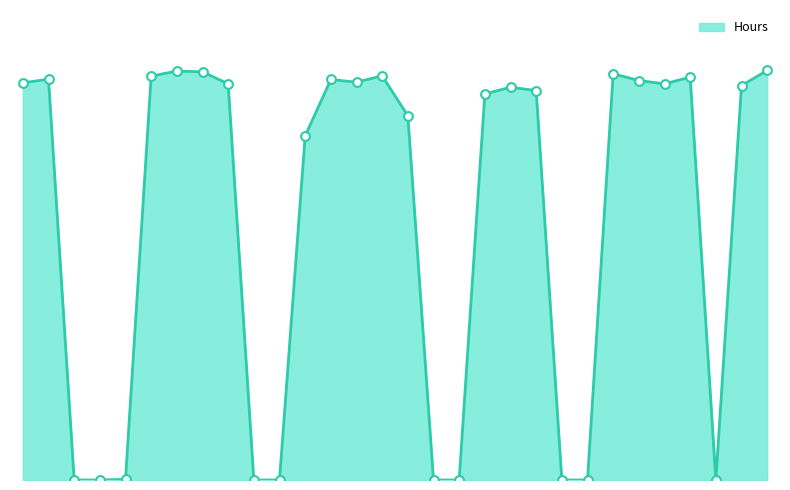

Does the chart have visible grid lines?

No